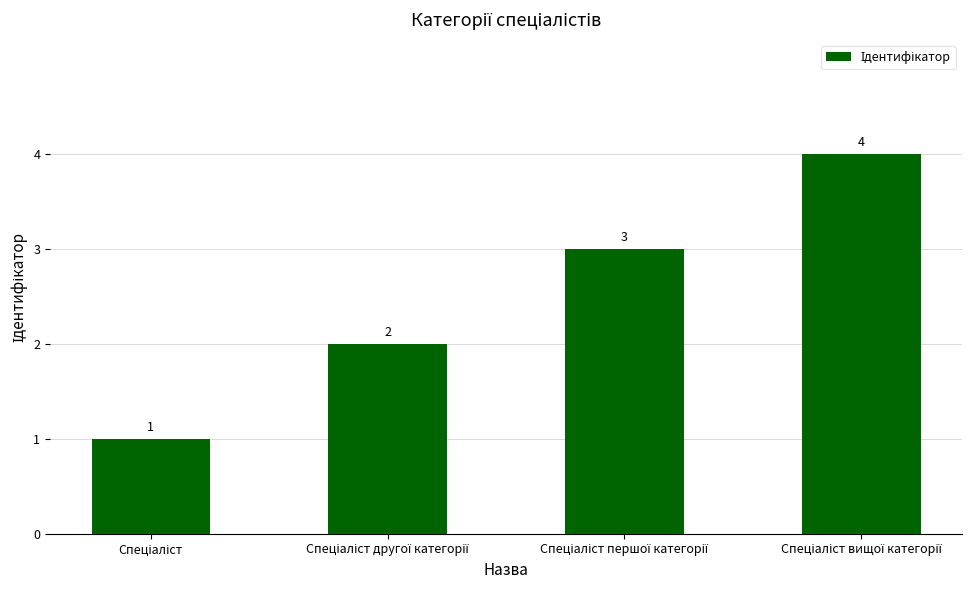

Reading right to left, transcribe all the data shown in this chart.

4	3	2	1